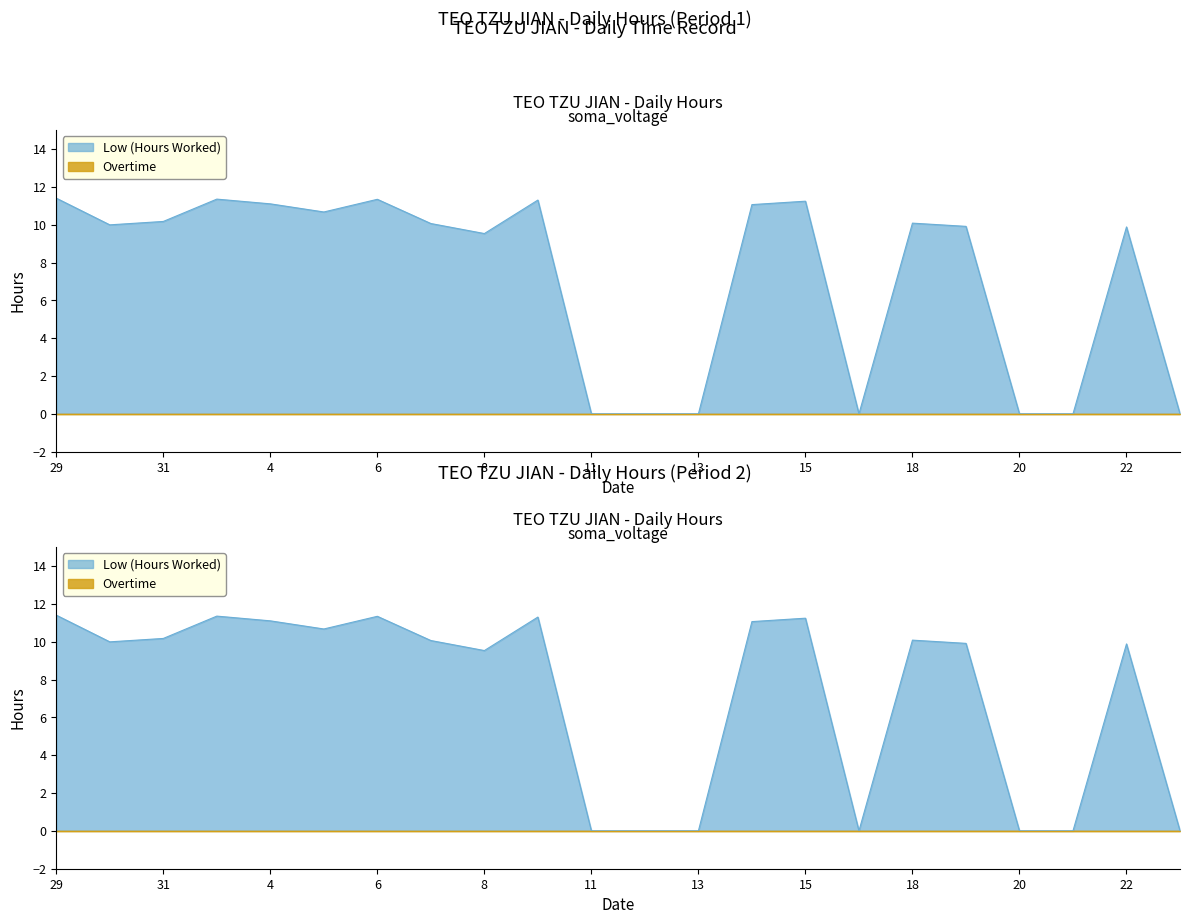

True or false: the data shows -3.8 at 12.

False